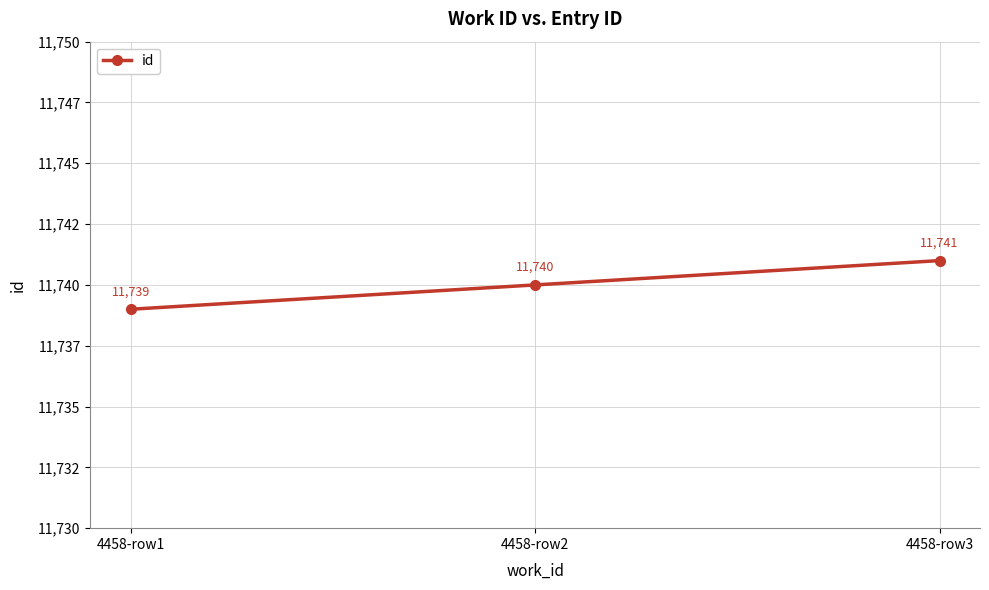

The chart shows a value of 19846 at 4458-row3. True or false?

False